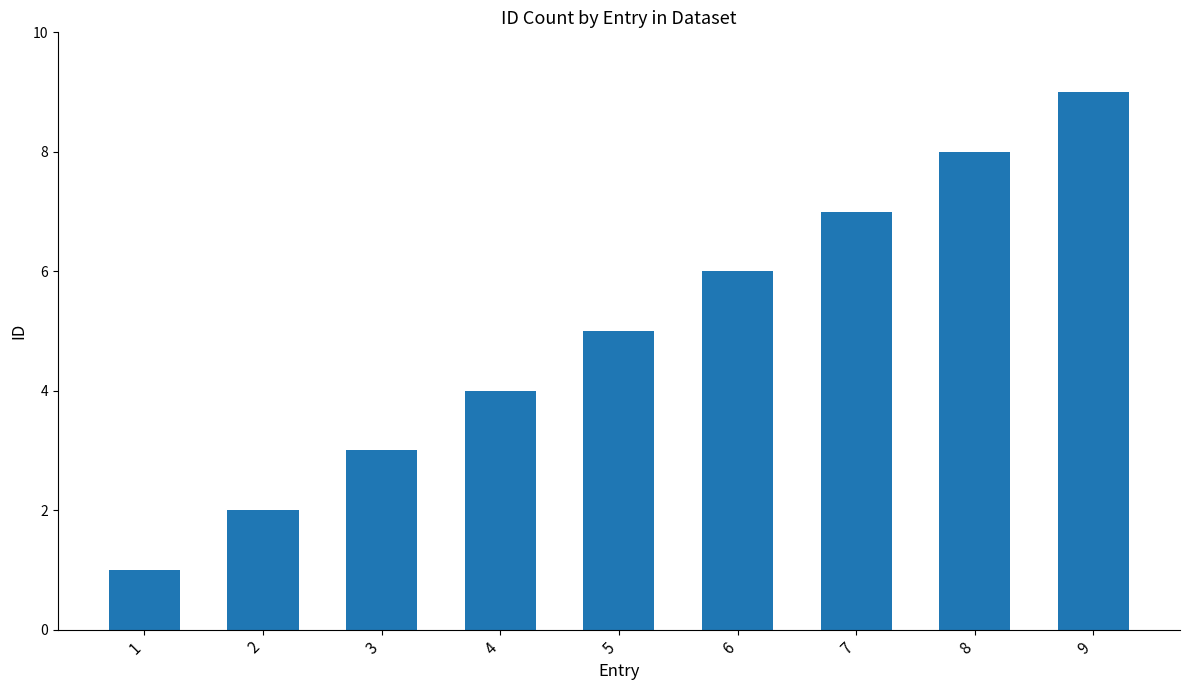

List the labels in order of value, largest first.

9, 8, 7, 6, 5, 4, 3, 2, 1